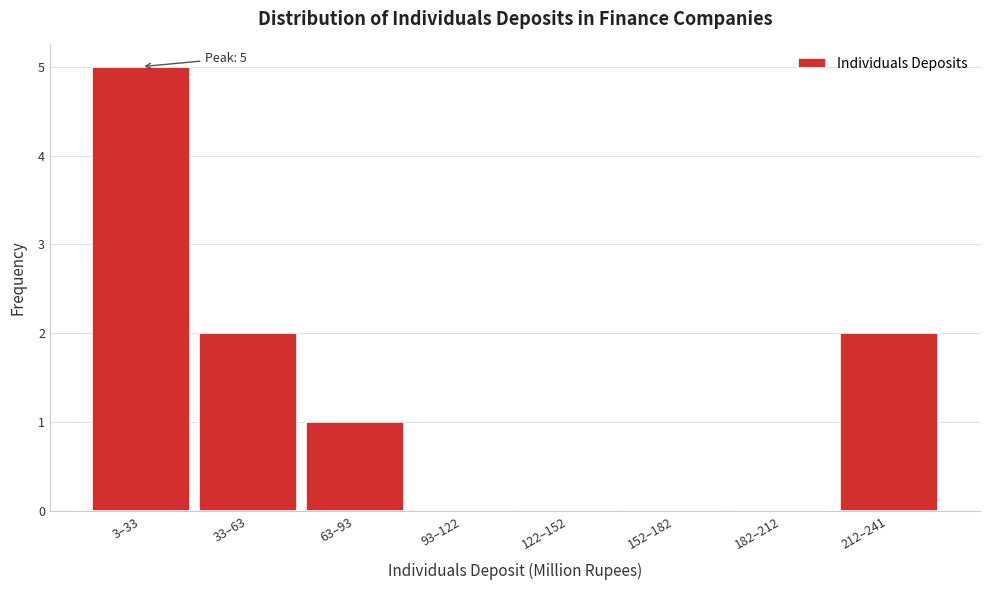

Reading left to right, list all the values displayed in this chart.

3–33=5	33–63=2	63–93=1	93–122=0	122–152=0	152–182=0	182–212=0	212–241=2